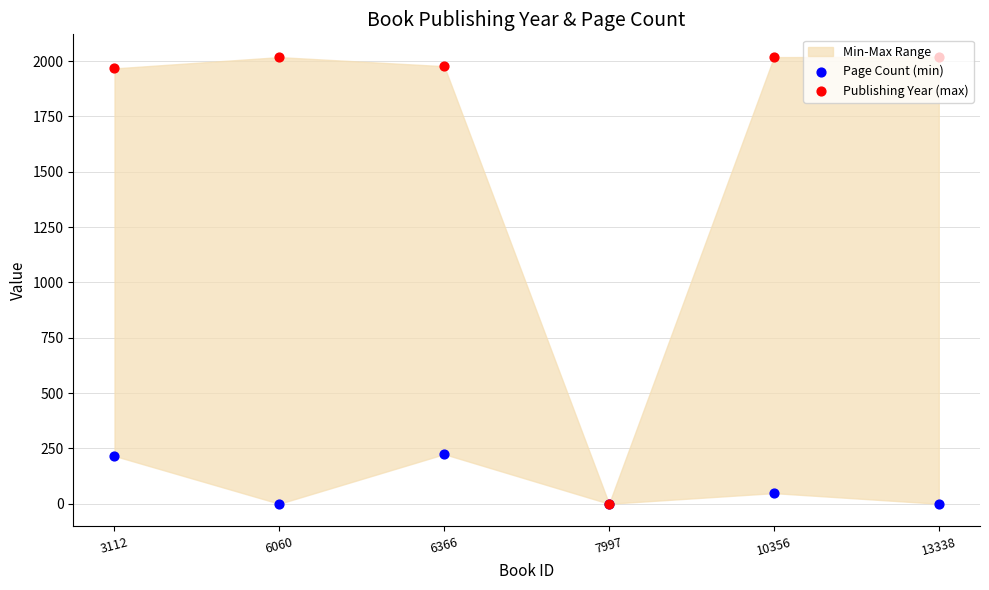

Which series contains the highest Y value?

Publishing Year (max)